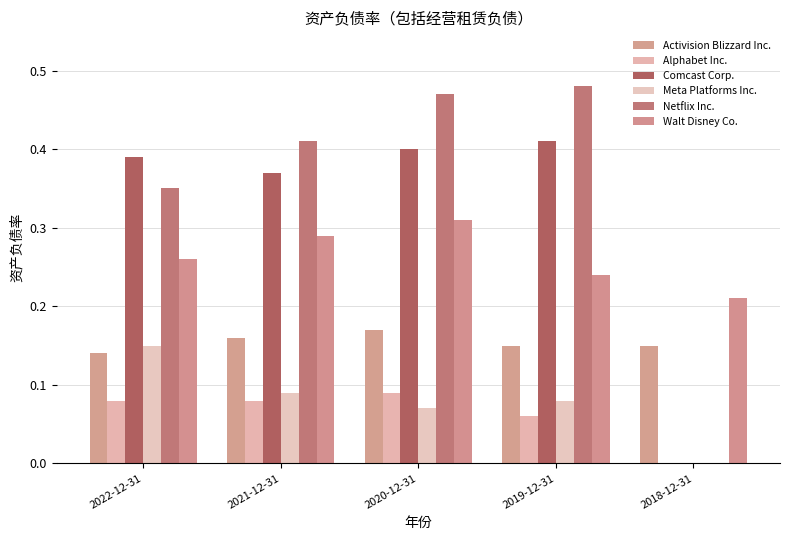

What are all the series names shown in the legend?

Activision Blizzard Inc., Alphabet Inc., Comcast Corp., Meta Platforms Inc., Netflix Inc., Walt Disney Co.